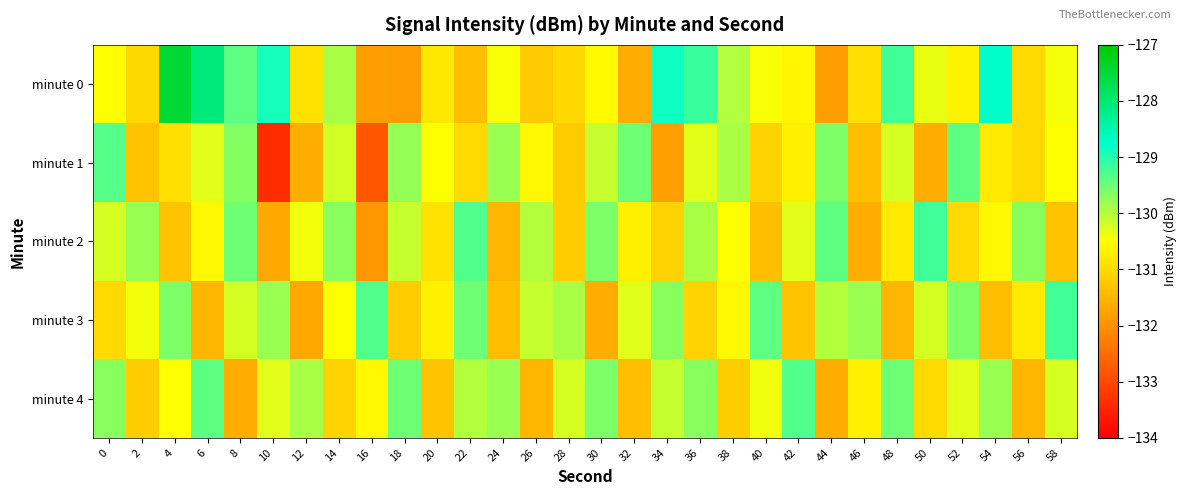

What is the spread (max minus min) of values at 10?

4.5